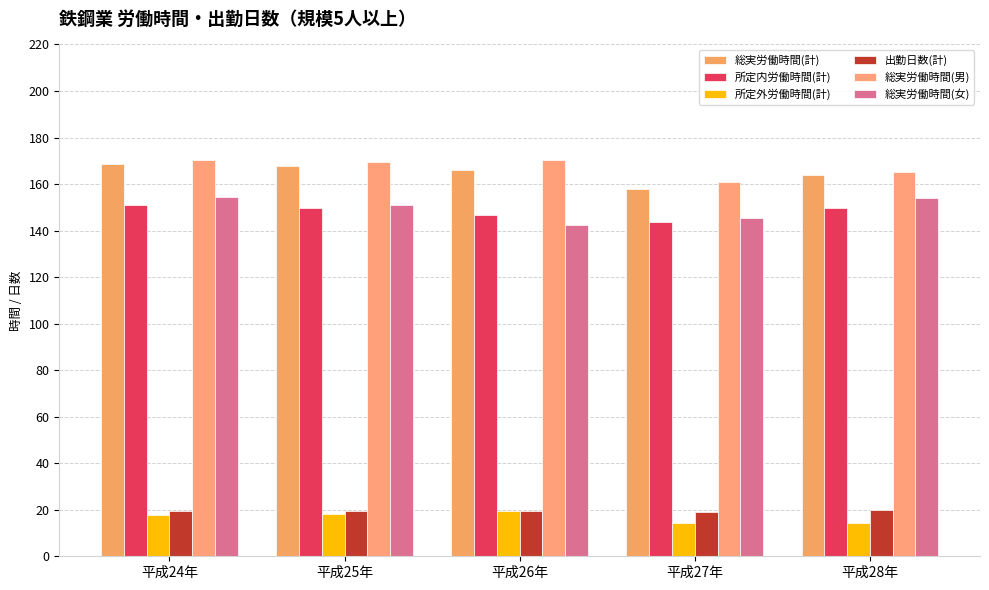

Read the 出勤日数(計) value at 平成26年.

19.5